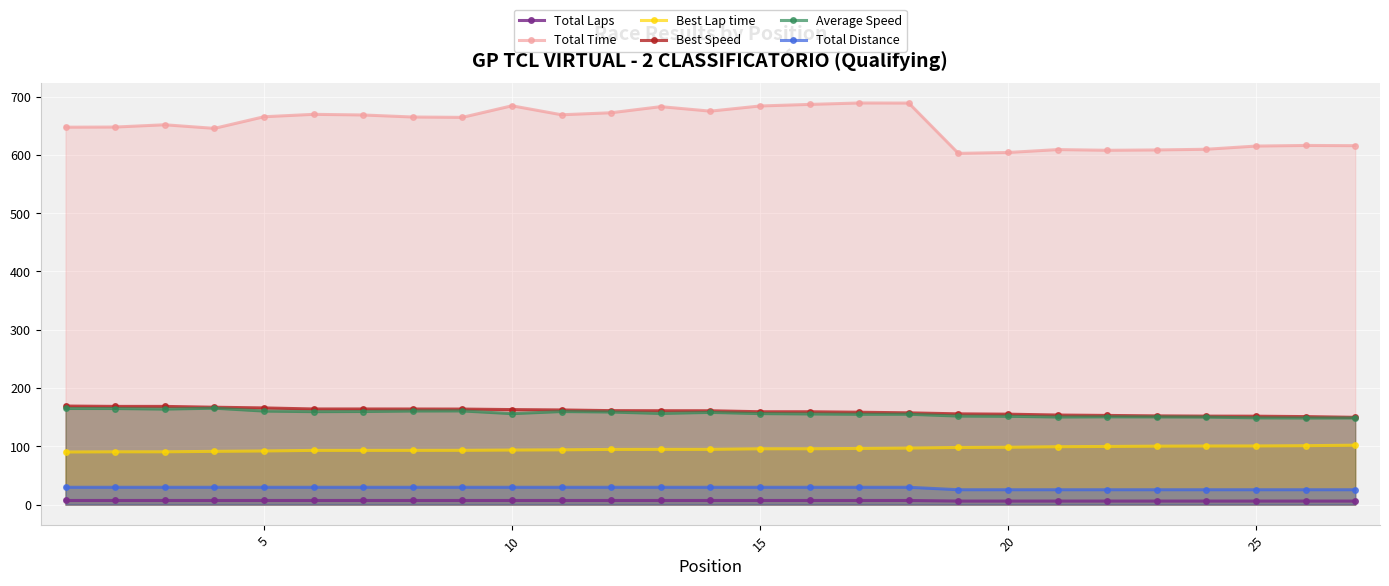

What is the minimum value for Total Time?

602.7